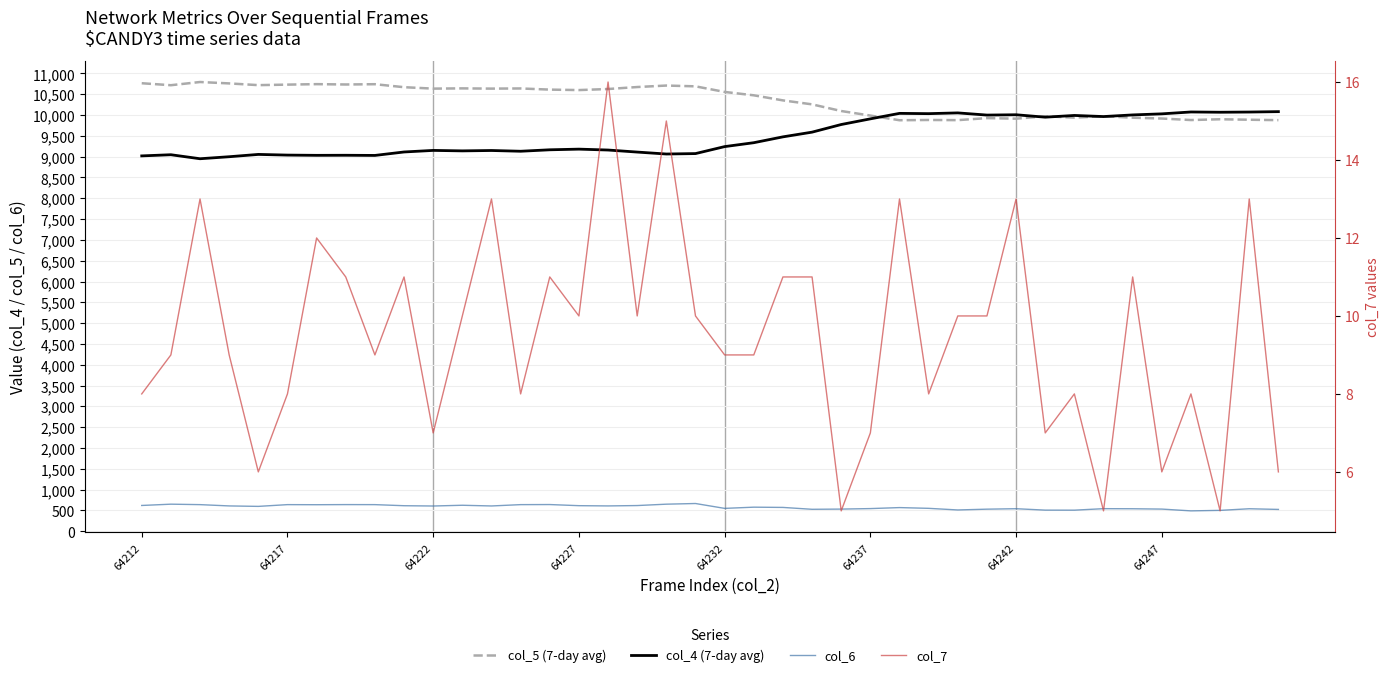

In col_7, how many points are lower than both neighbors (excluding endpoints)?

12